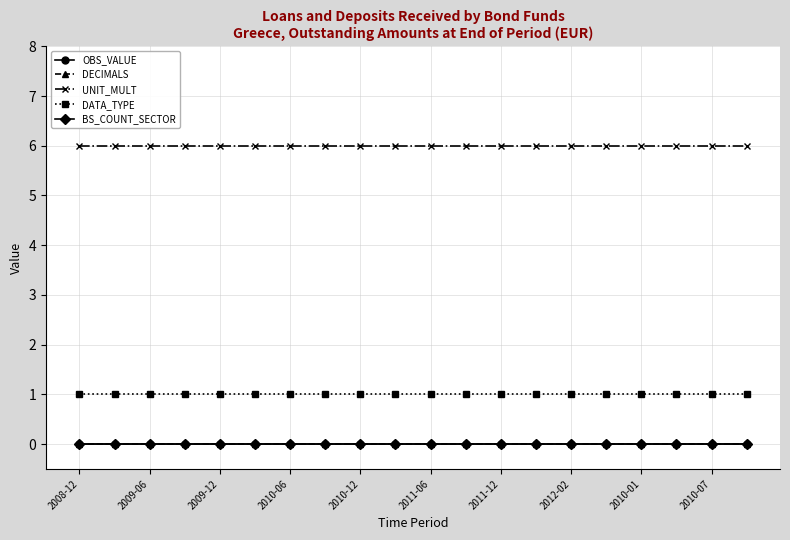

Does the chart have visible grid lines?

Yes